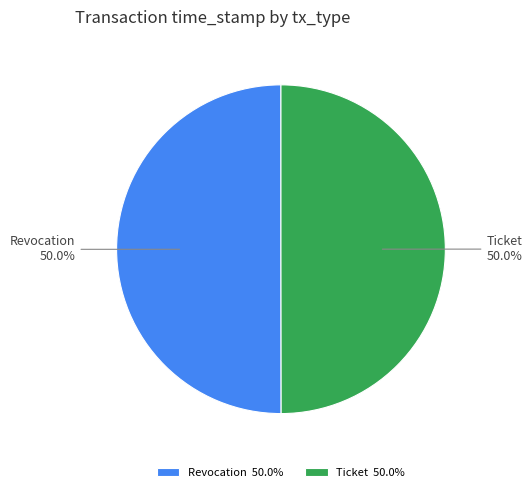

What is the ratio of the value at Ticket to the value at Revocation?

1.0